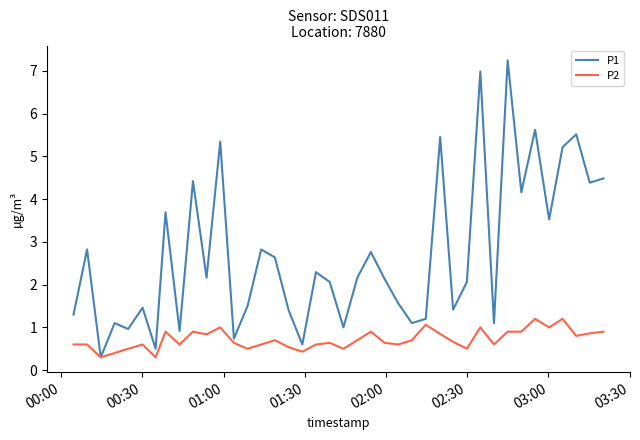

How many series are shown in this chart?

2